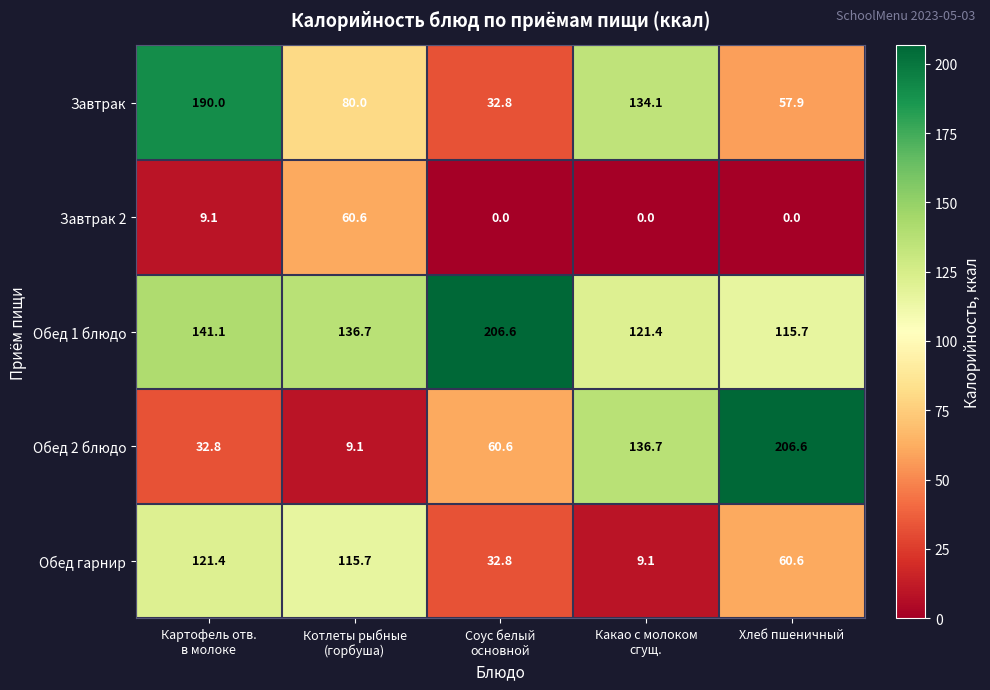

Reading left to right, list all the values displayed in this chart.

Завтрак: 190.0	80.0	32.8	134.1	57.9
Завтрак 2: 9.1	60.6	0.0	0.0	0.0
Обед 1 блюдо: 141.1	136.7	206.6	121.4	115.7
Обед 2 блюдо: 32.8	9.1	60.6	136.7	206.6
Обед гарнир: 121.4	115.7	32.8	9.1	60.6